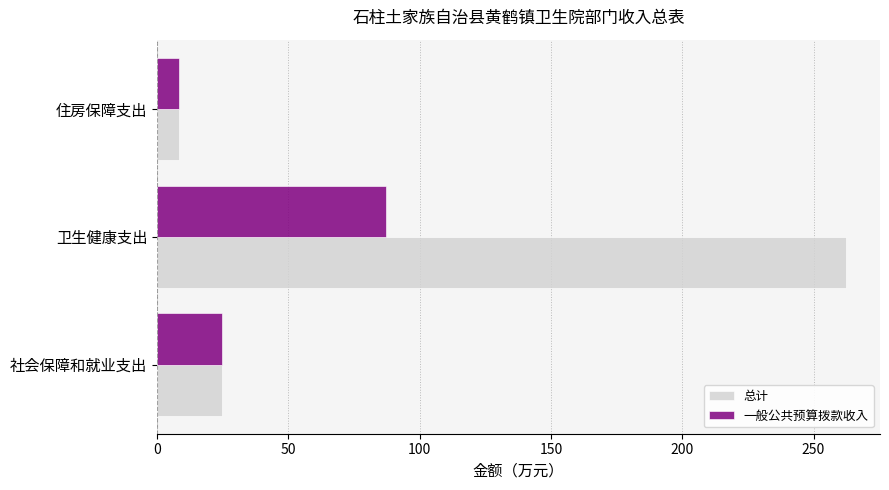

What is the difference between the highest and lowest values at 卫生健康支出?

175.0